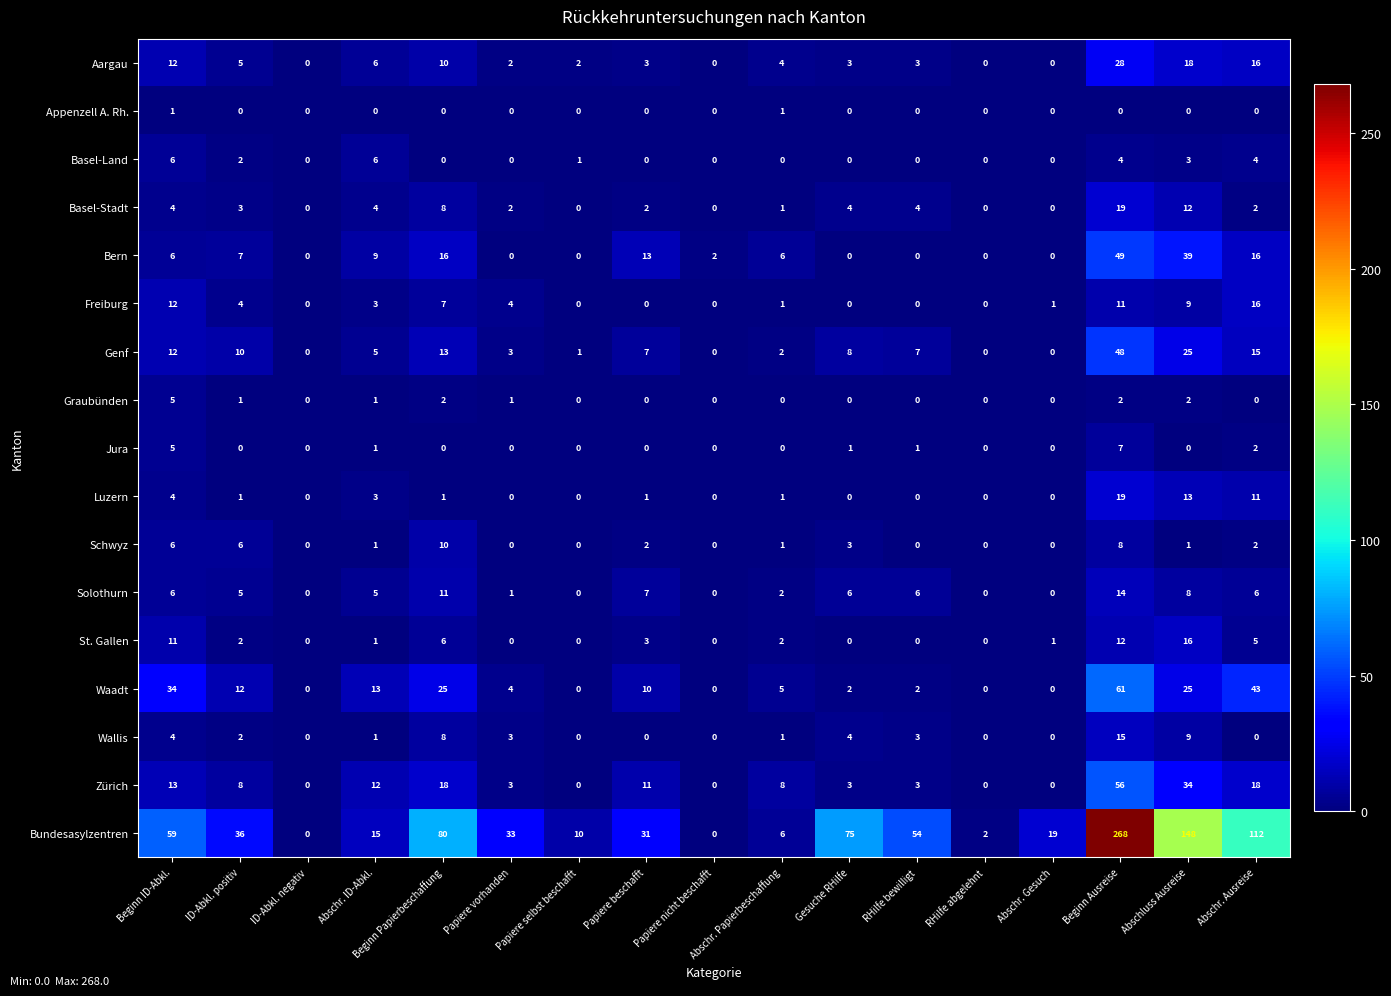

What is the difference between the second highest and second lowest values in the Freiburg series?

12